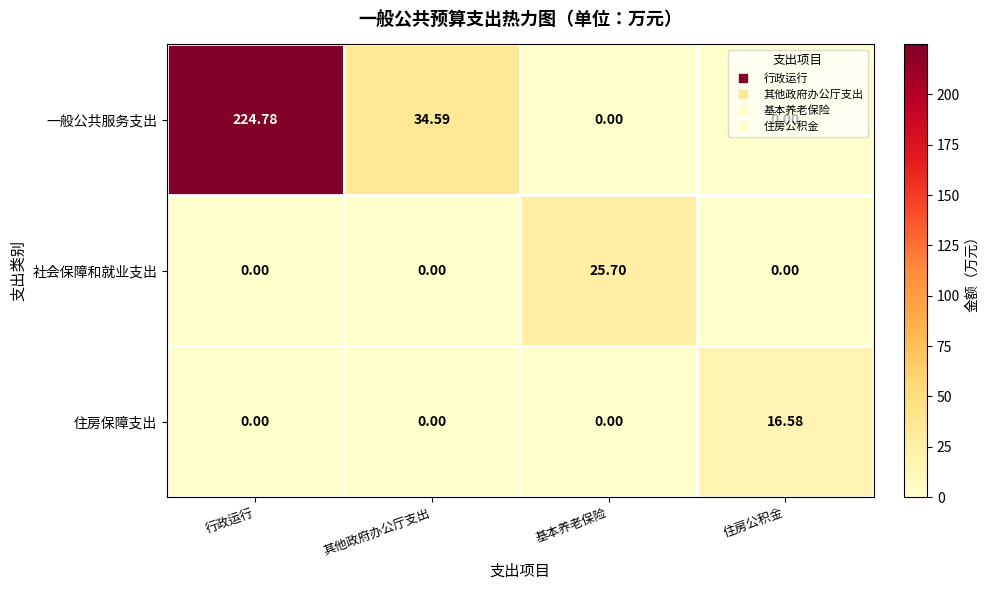

How many values in 住房保障支出 are above zero?

1